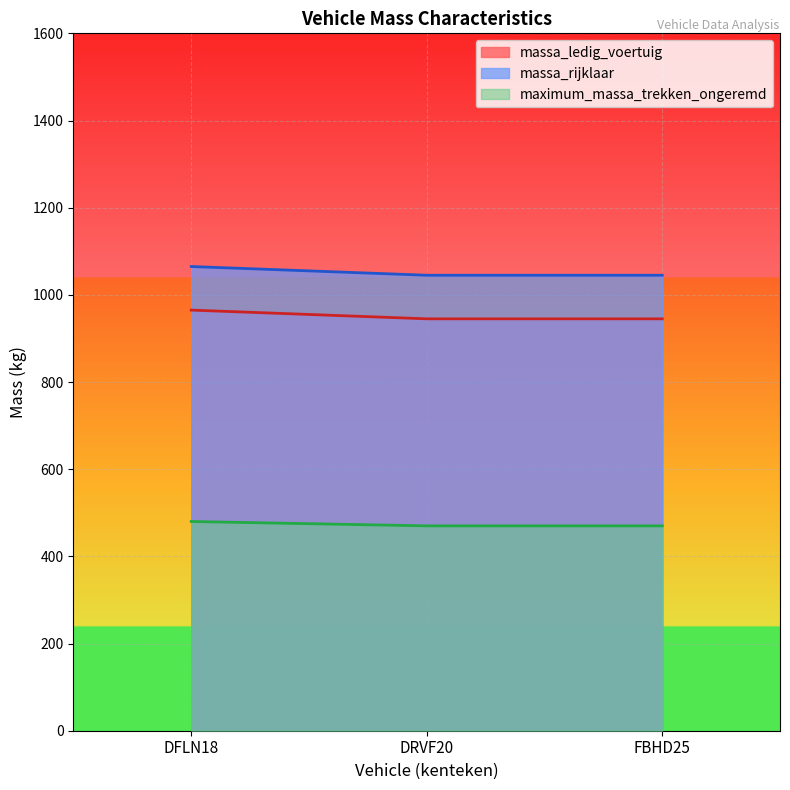

Which series has the widest spread of values?

massa_ledig_voertuig